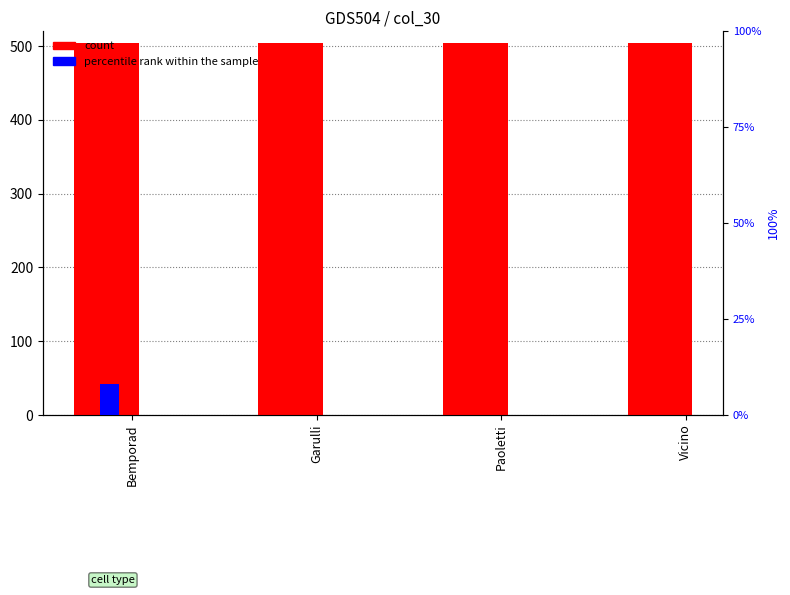

What are all the series names shown in the legend?

count, percentile rank within the sample